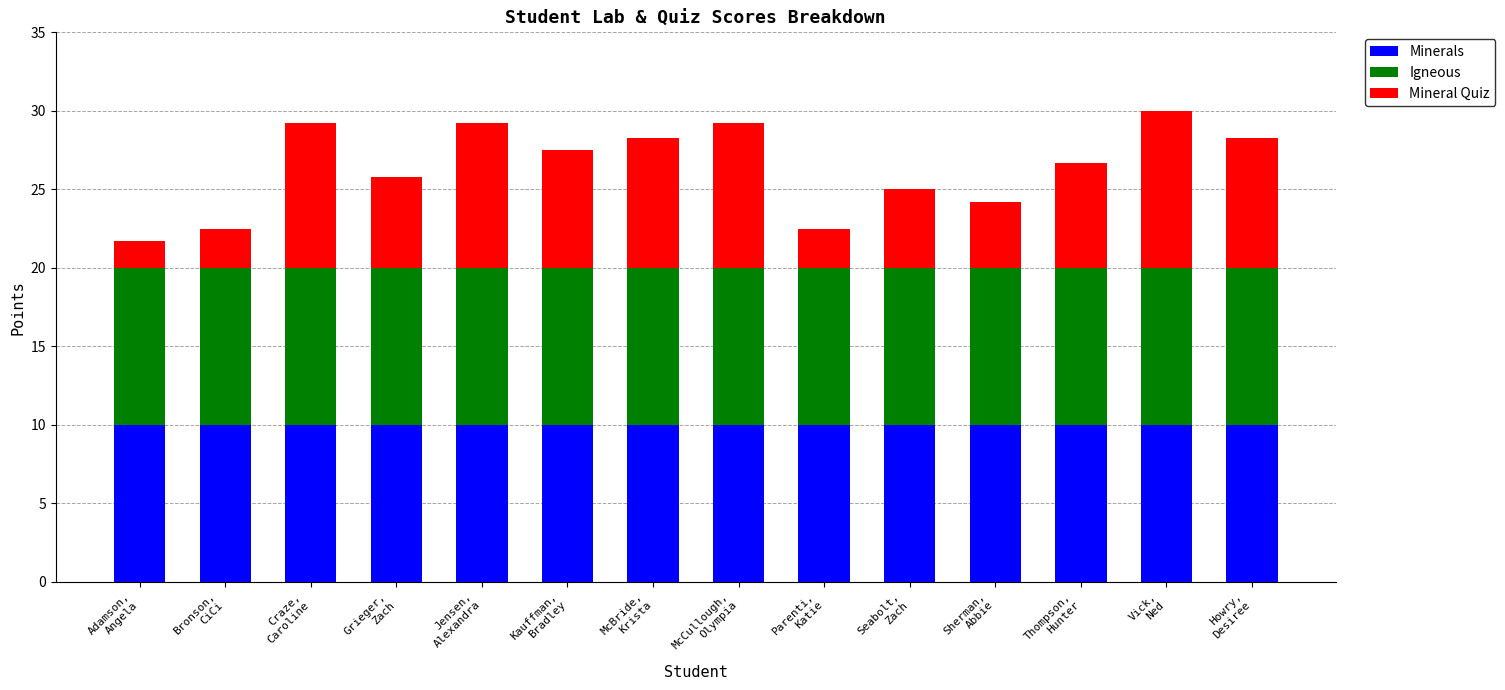

What is the average value of the Minerals series?

10.0